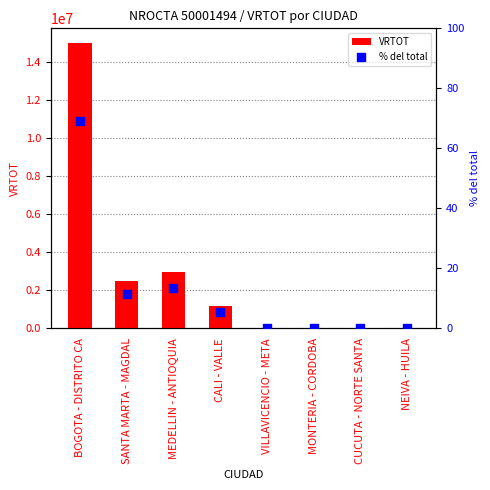

Is the value of % del total at MEDELLIN - ANTIOQUIA greater than the value of VRTOT at NEIVA - HUILA?

No